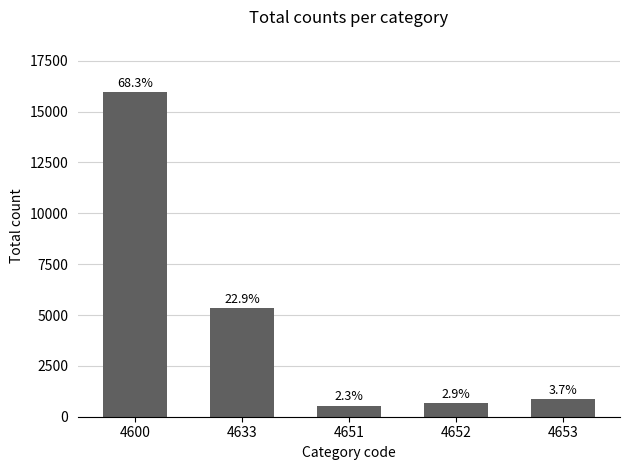

Reading right to left, what are all the values shown in this chart?

855	677	537	5347	15943